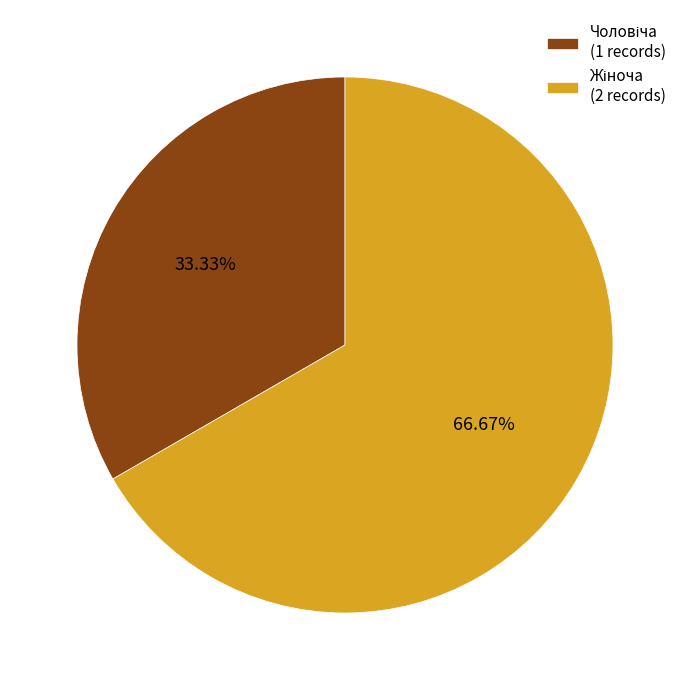

Is there any slice that represents more than half of the pie?

Yes